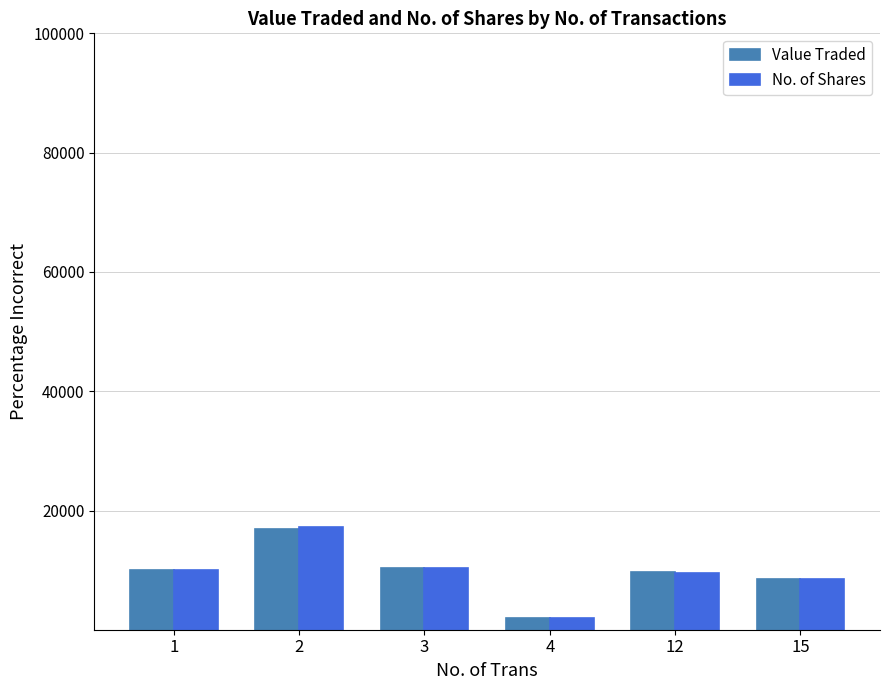

What is the approximate value of No. of Shares at 15?

8520